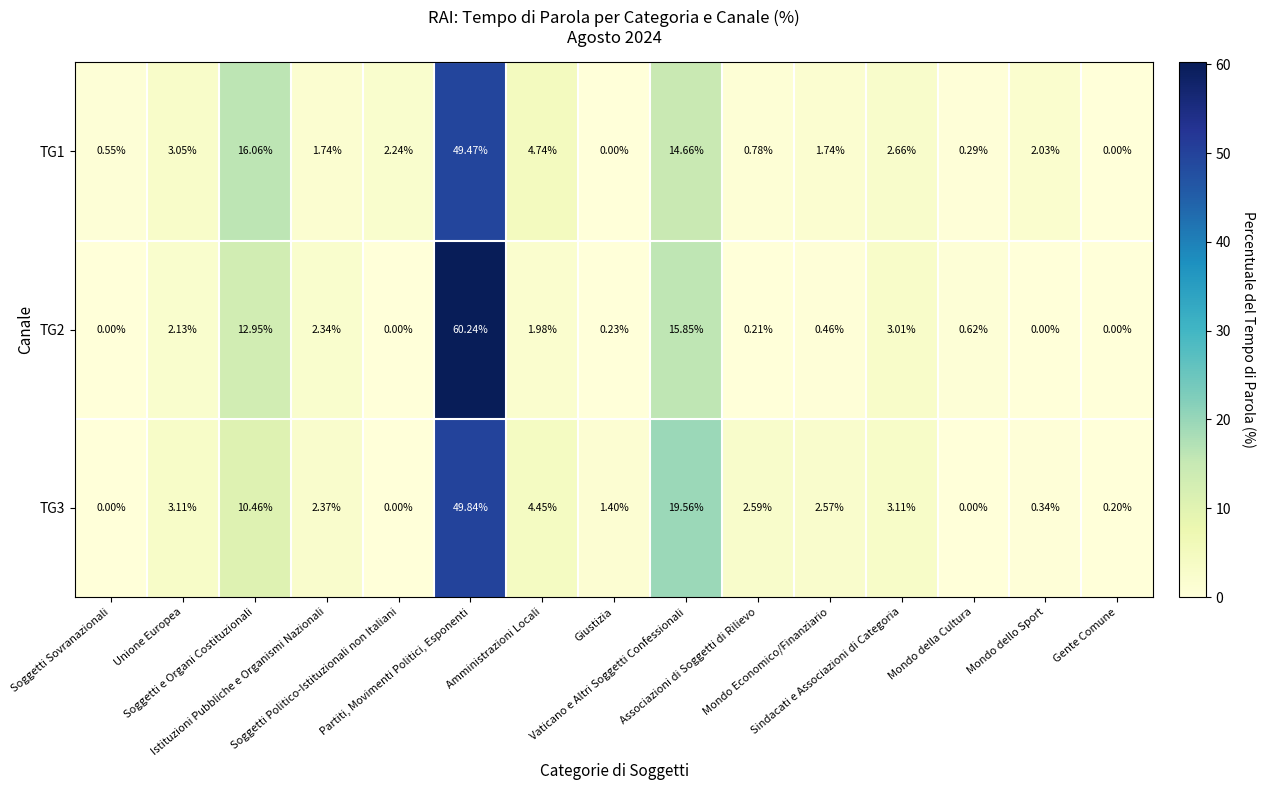

List the series in order of their overall mean, lowest first.

TG3, TG1, TG2